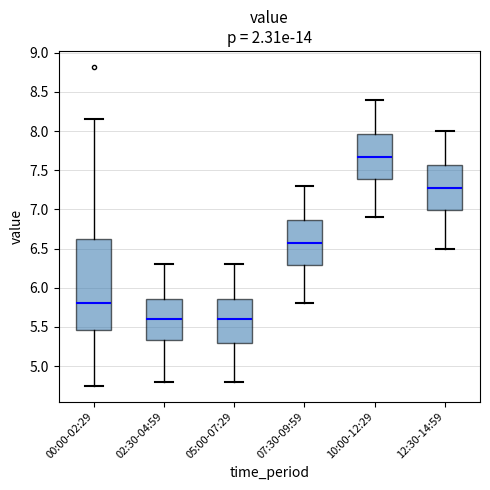

Where does the upper whisker of the box for 02:30-04:59 end on the y-axis? The values are not printed on the chart, so give them approximately, as read against the axis.

6.30